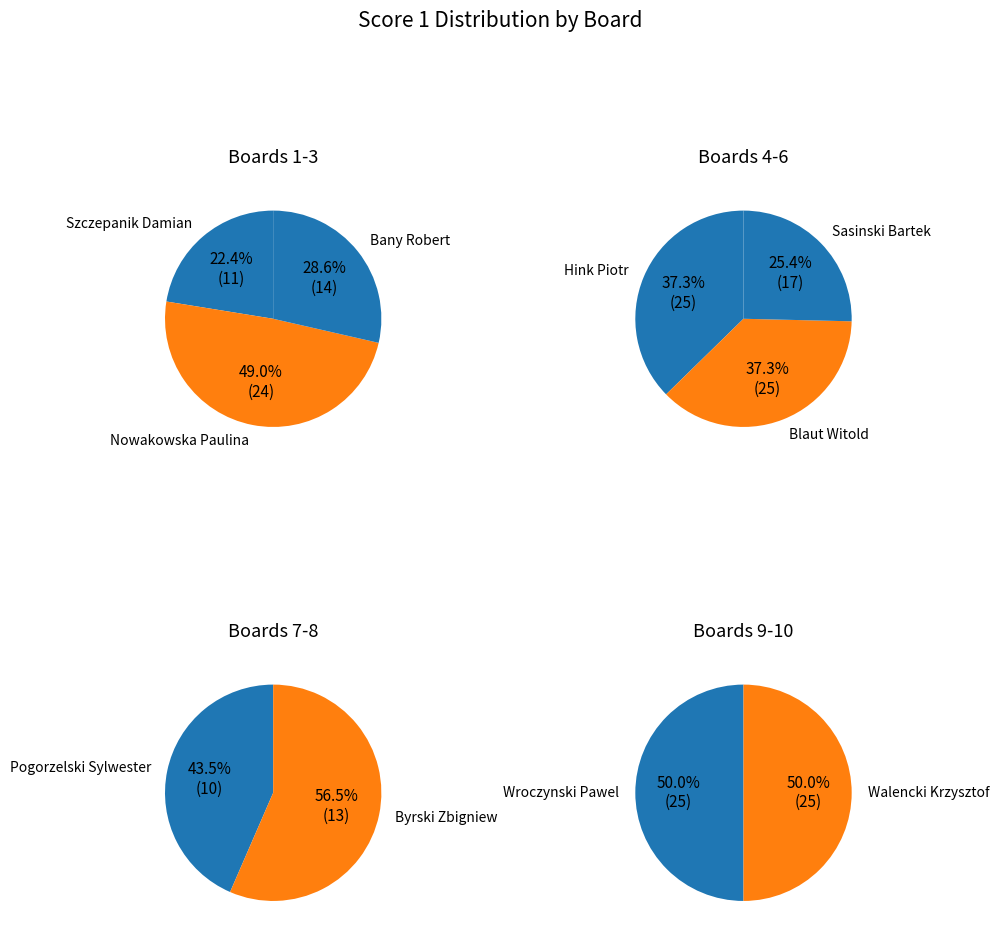

Count the number of slices in the pie.

10